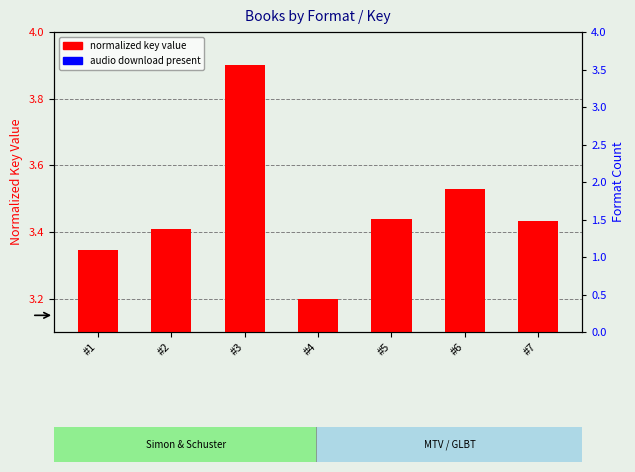

What is the difference between the maximum and minimum values in the format count (audio) series?

0.1